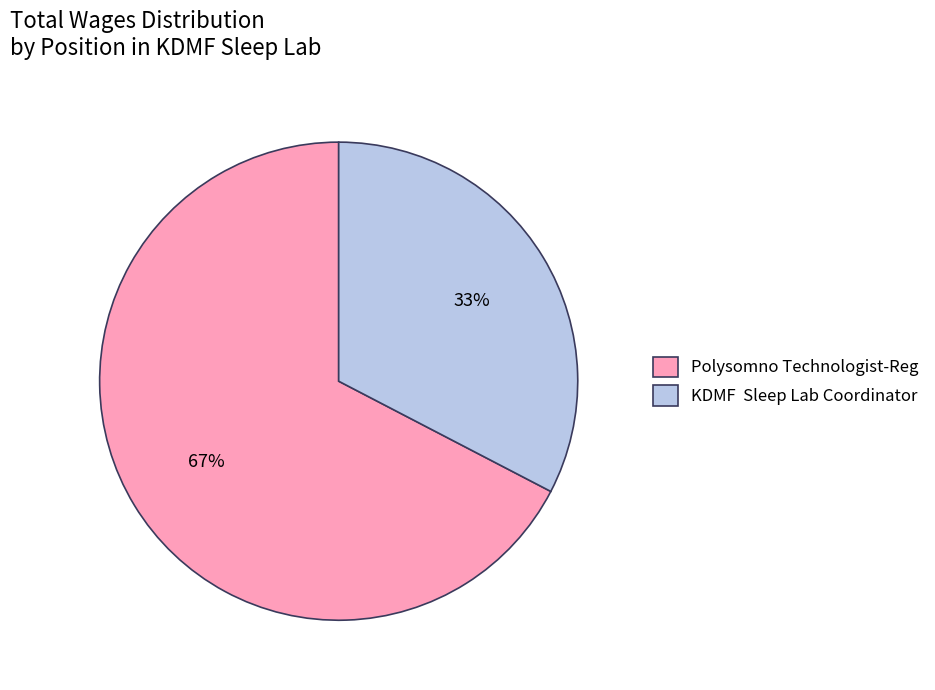

Which category has the biggest portion of the pie?

Polysomno Technologist-Reg